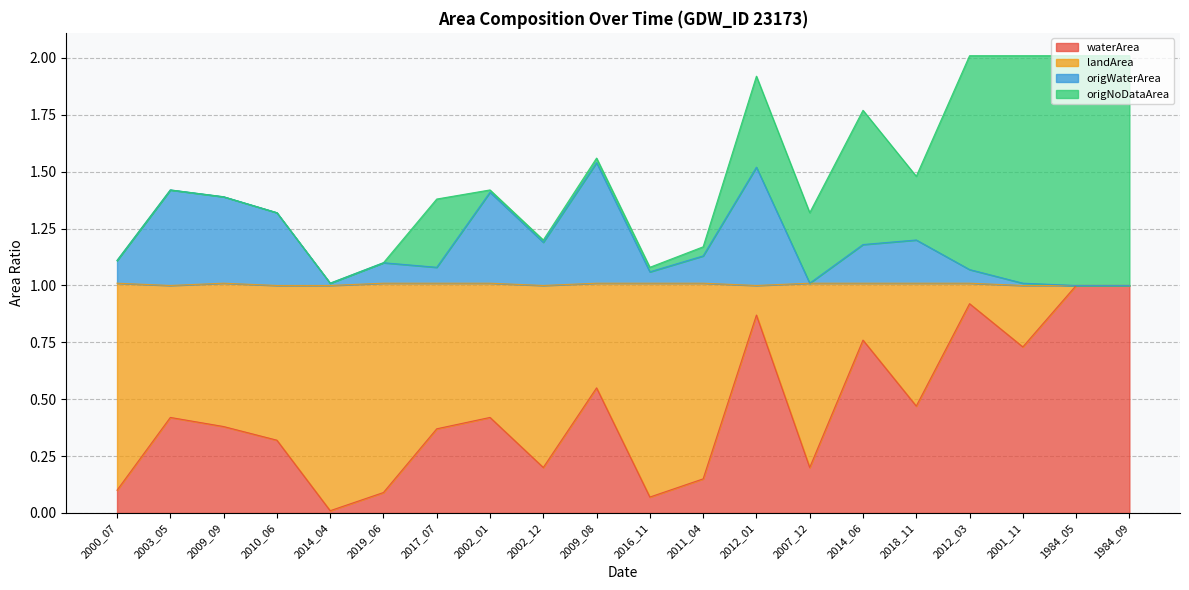

What is the maximum value for waterArea?

1.0